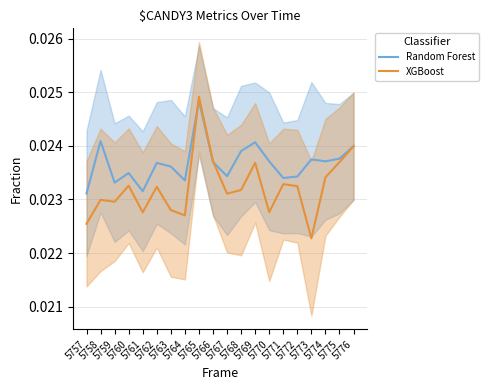

Is this an area chart (filled region under the line)?

No